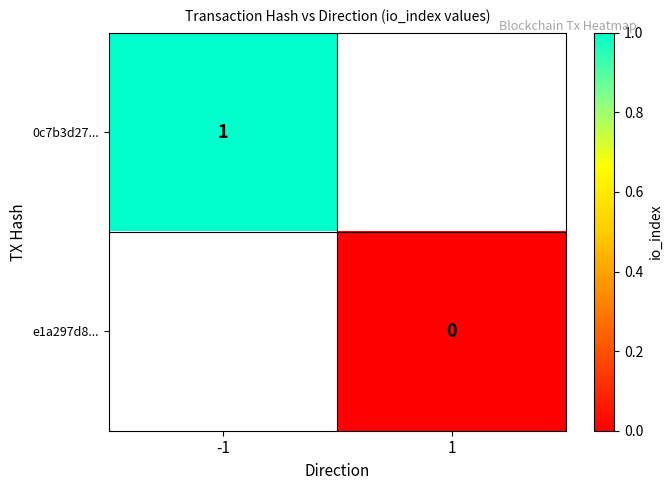

Is the value of 0c7b3d27... at -1 greater than the value of e1a297d8... at 1?

Yes